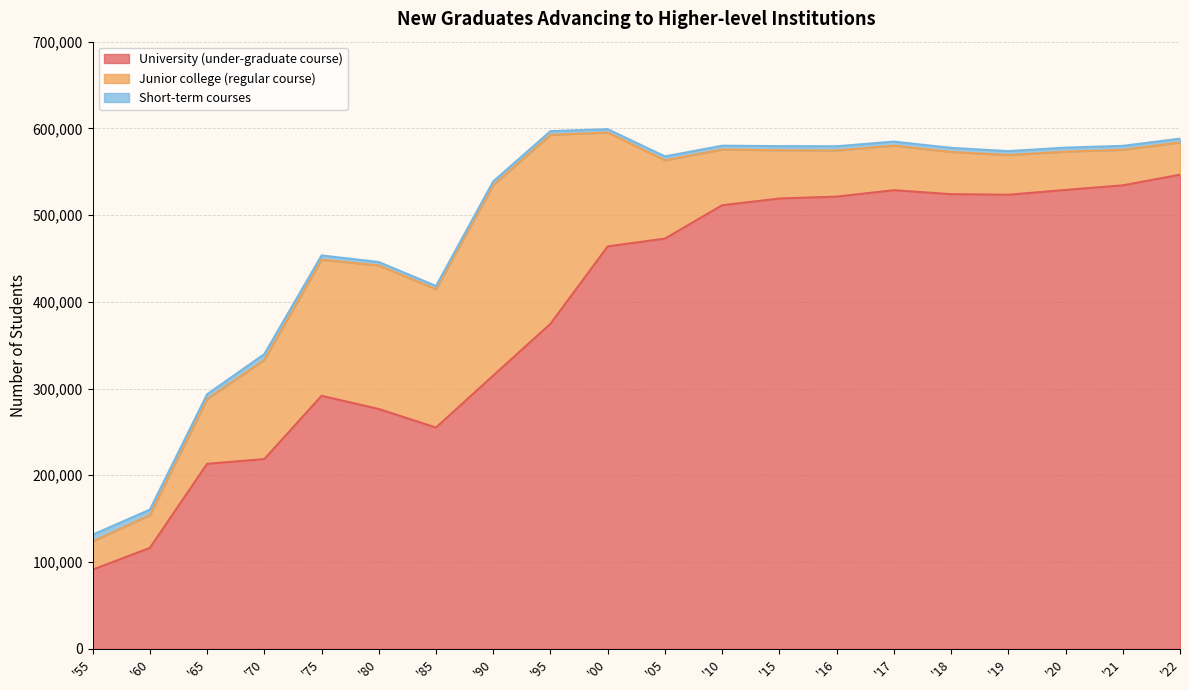

Which series changed the most between '65 and '19?

University (under-graduate course)